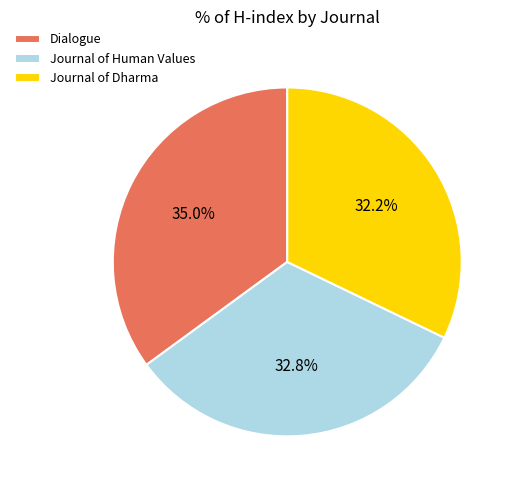

Is it true that Journal of Human Values is 26% of the pie?

False